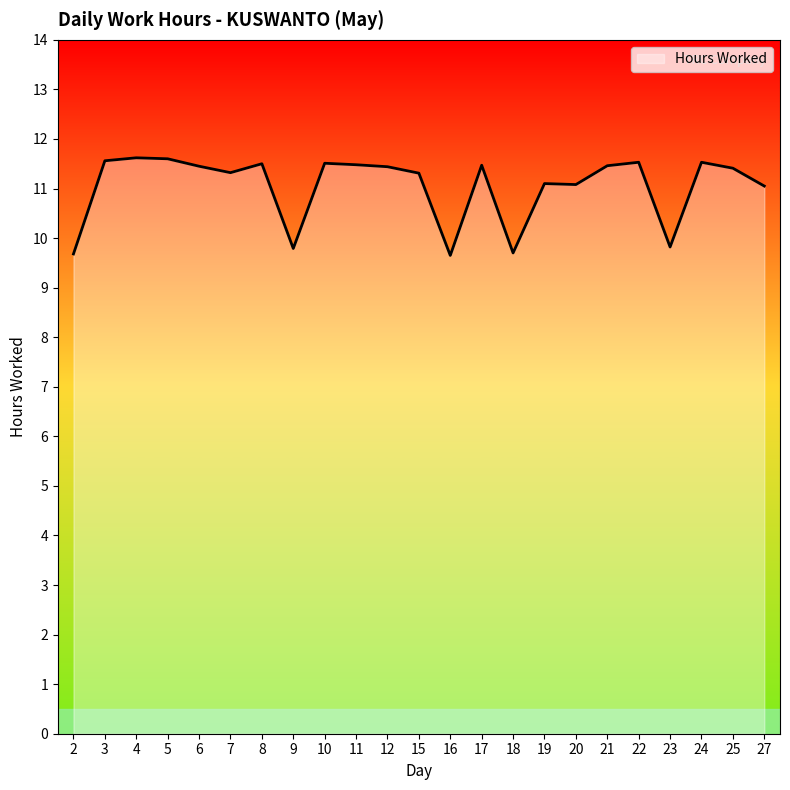

Read the value at 18.

9.7